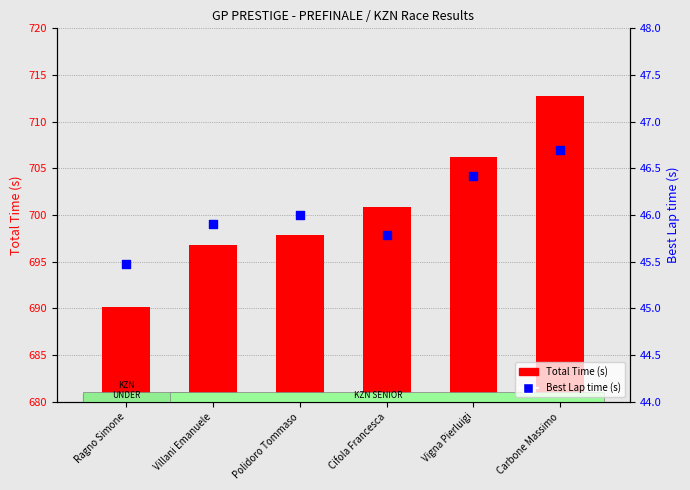

What are all the series names shown in the legend?

Total Time (s), Best Lap time (s)